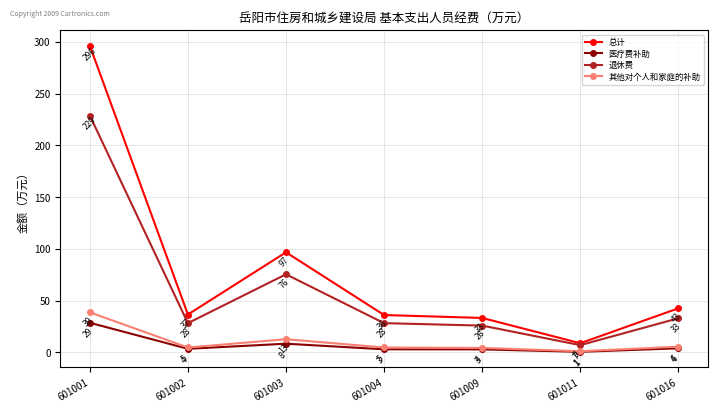

True or false: 退休费 and 其他对个人和家庭的补助 intersect in this chart.

False